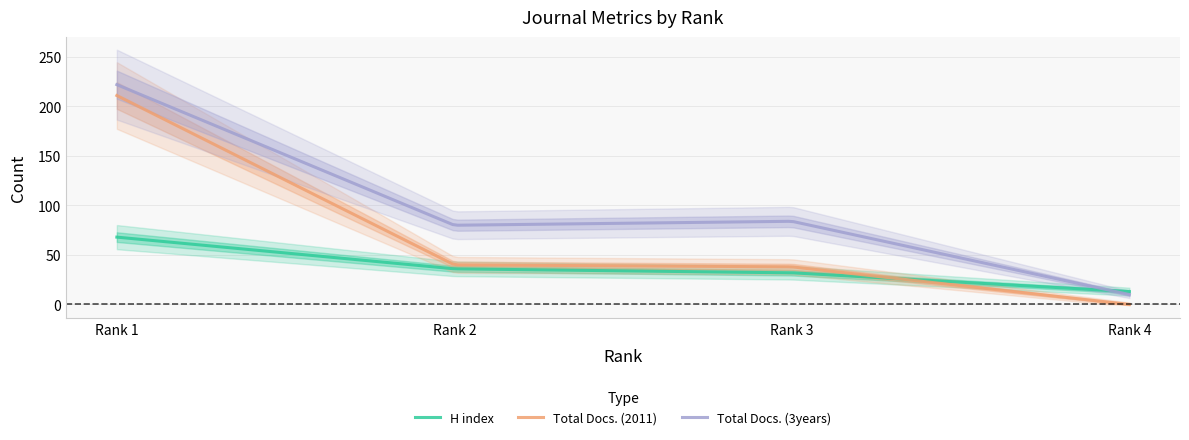

At how many categories does at least one series exceed 13?

3